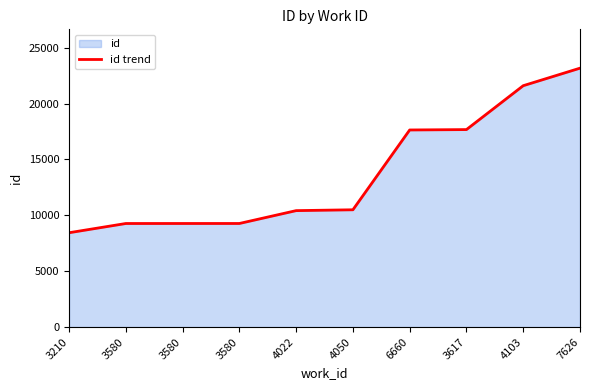

The value at 3580 is 9267. True or false?

True